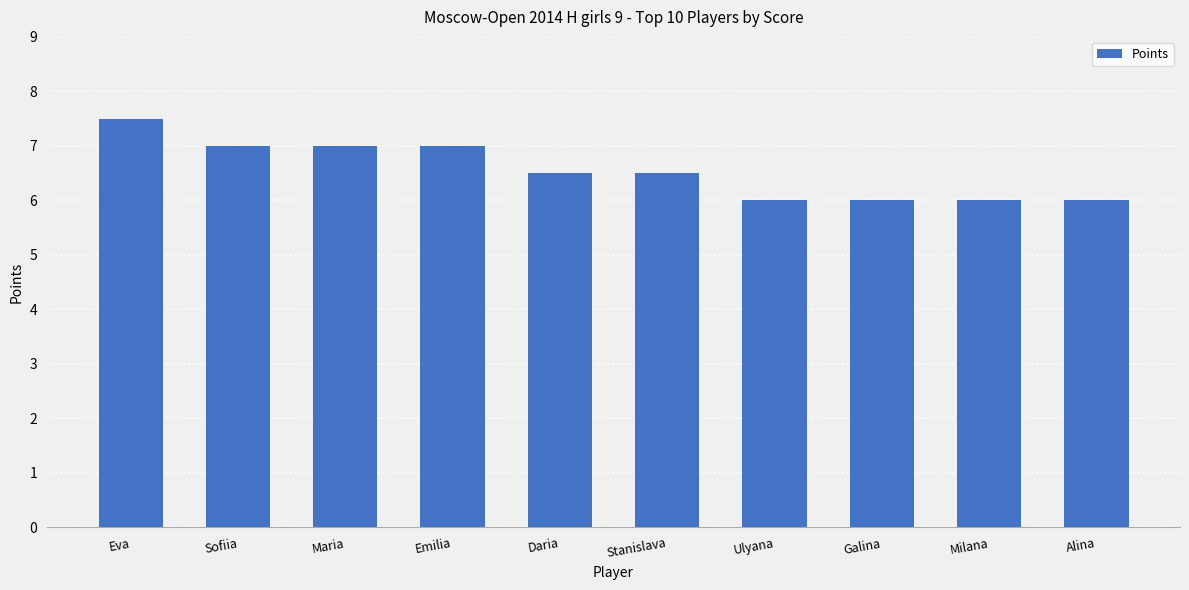

What is the label of the 10th bar from the left?

Alina